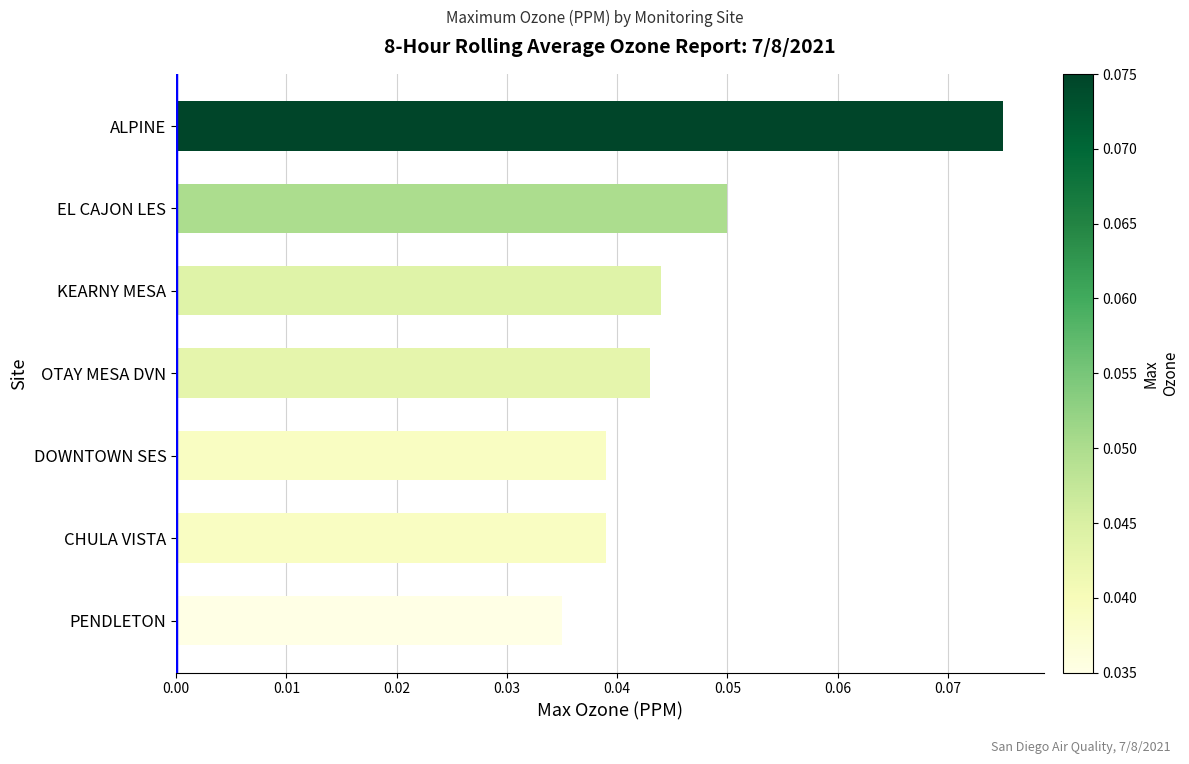

Between PENDLETON and EL CAJON LES, which is larger?

EL CAJON LES